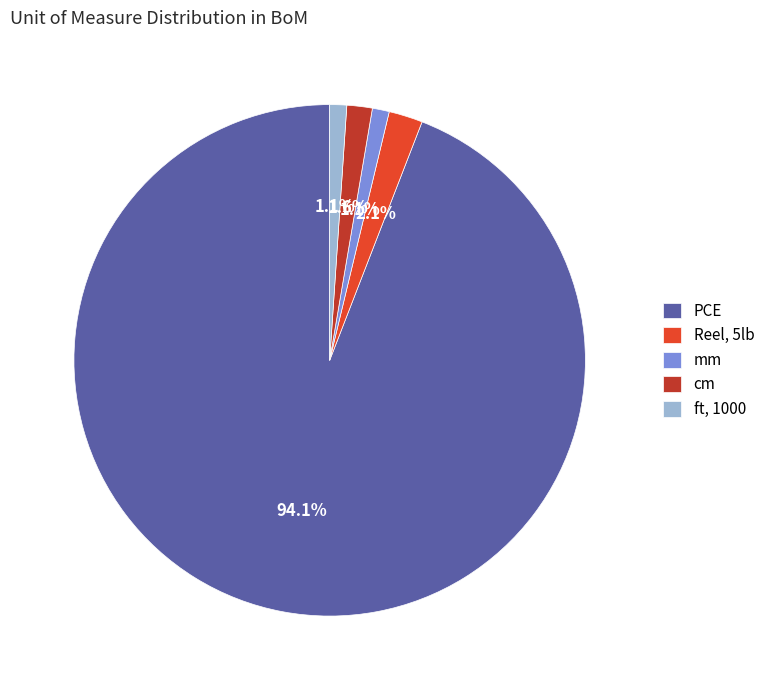

To the nearest percent, what percentage of the pie is Reel, 5lb?

2%